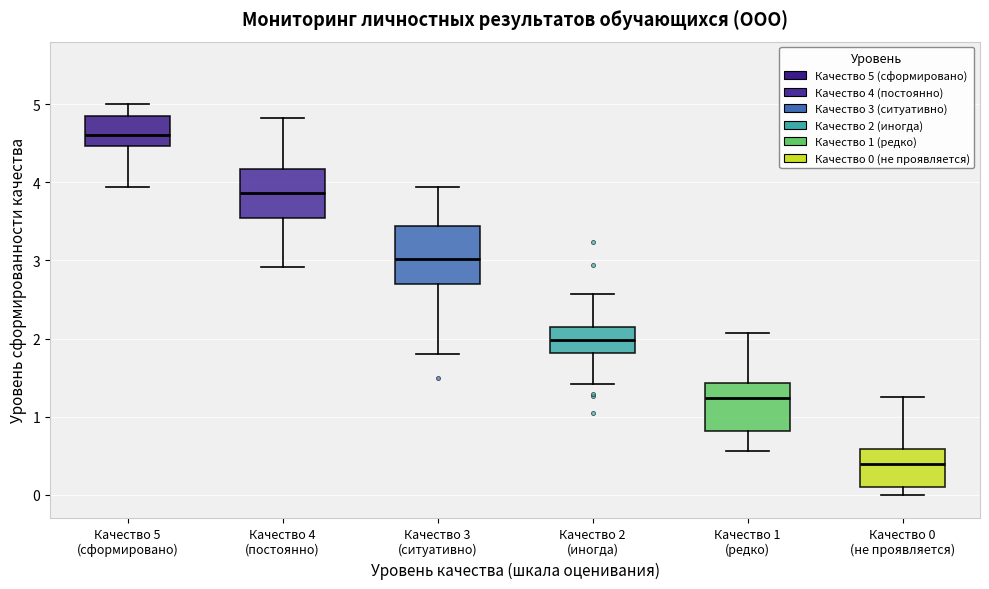

Which box has the highest median line?

Качество 5 (сформировано)